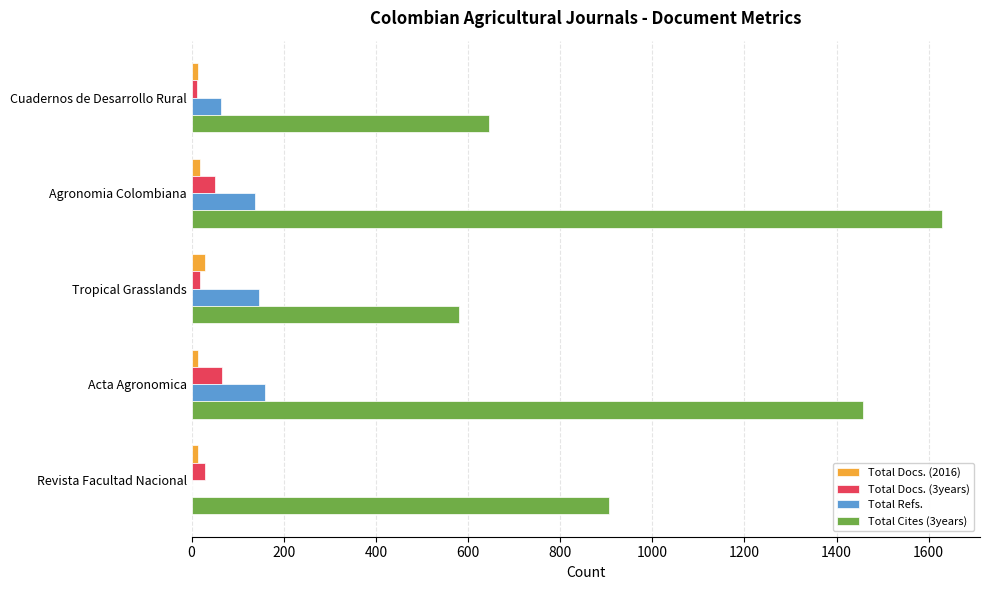

At which category is the sum across all series the highest?

Agronomia Colombiana